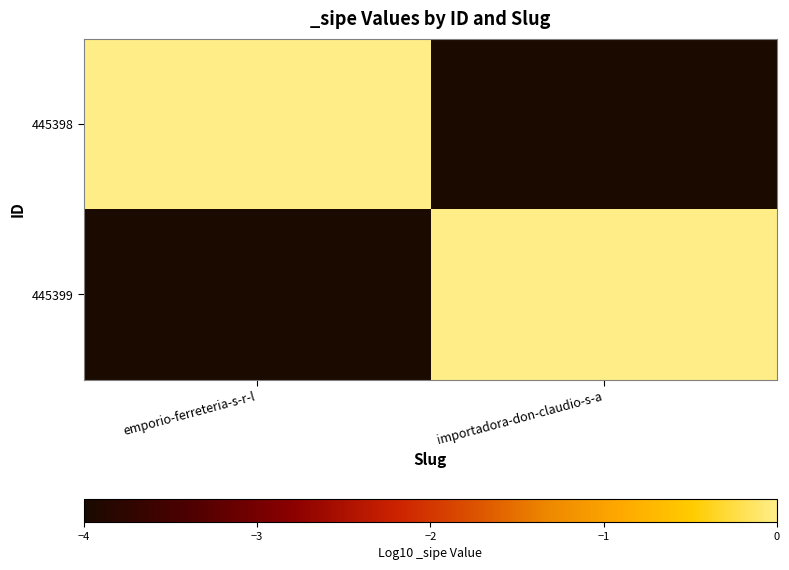

What is the total value across all series at importadora-don-claudio-s-a?

-4.0